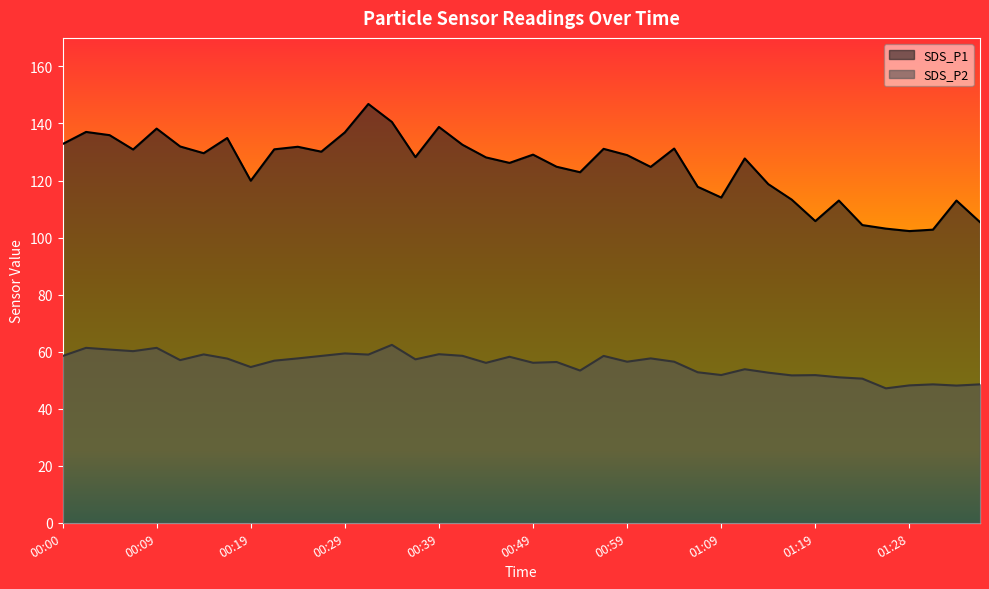

True or false: SDS_P1 and SDS_P2 cross at least once.

False